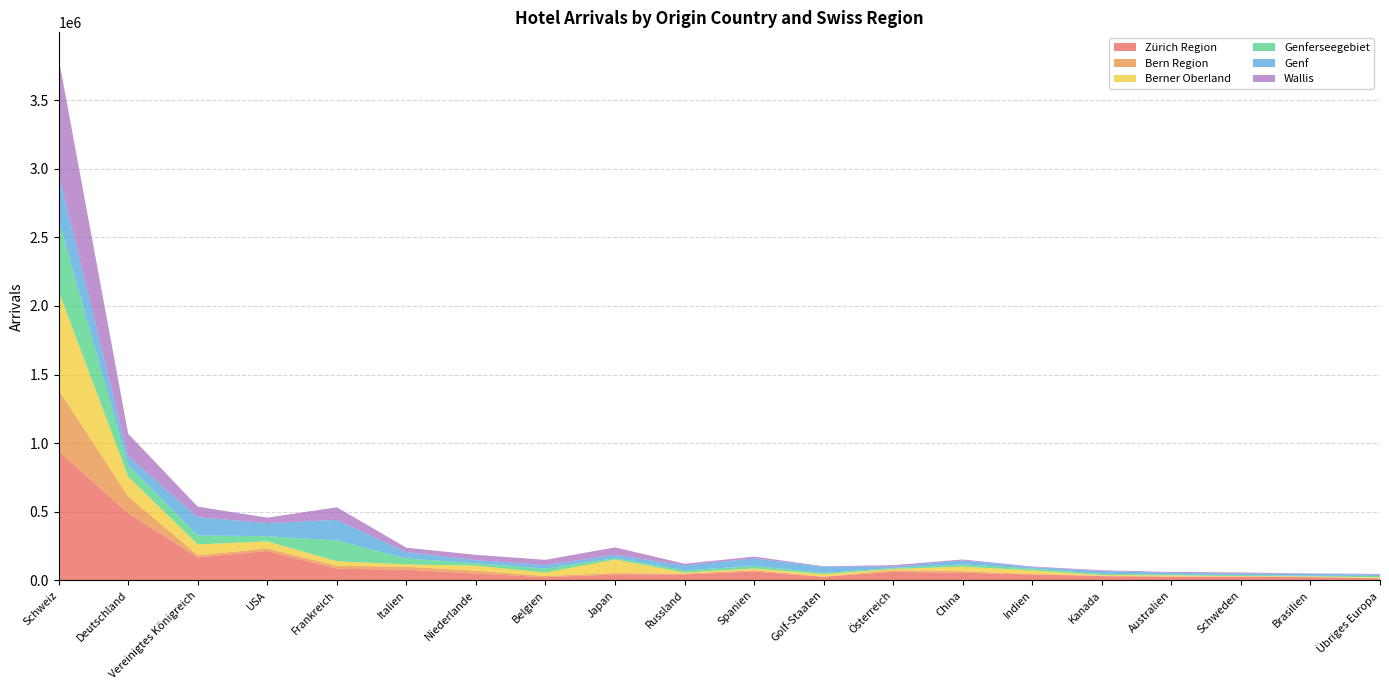

Reading right to left, extract all data points from this chart.

Zürich Region: 14415	23197	26125	25334	31015	43550	55496	61708	26199	63639	43323	42312	23413	49039	78577	84449	214149	167342	489401	942621
Bern Region: 2459	2614	2963	3428	3272	2044	11447	12497	1294	10836	6541	11131	8086	21878	20845	22013	18356	16096	123154	444079
Berner Oberland: 5749	3510	2926	7836	5094	26661	33268	8978	18004	12350	7130	98470	25387	36252	16906	33113	51503	79483	142968	720842
Genferseegebiet: 9605	4938	6175	5618	8521	13657	16855	6814	8937	18961	16086	11114	29209	18009	43787	151798	38267	64883	82484	520646
Genf: 10593	14111	11424	12721	20261	10887	28308	9440	45010	54145	36680	23007	25743	22993	45613	149139	95544	132481	66786	330005
Wallis: 4396	2240	8271	6455	5818	4382	6844	11365	3269	13289	11474	54632	37963	37882	32326	92383	39309	76971	163508	845252